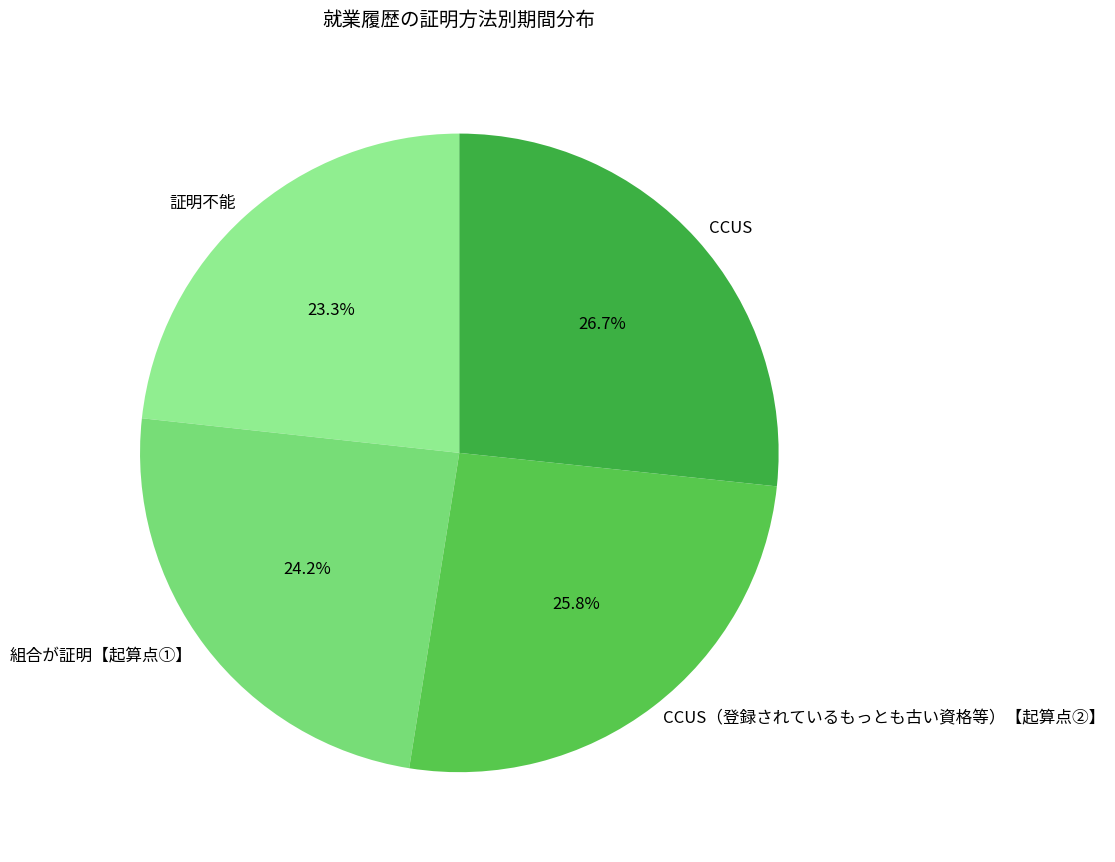

Count the number of slices in the pie.

4